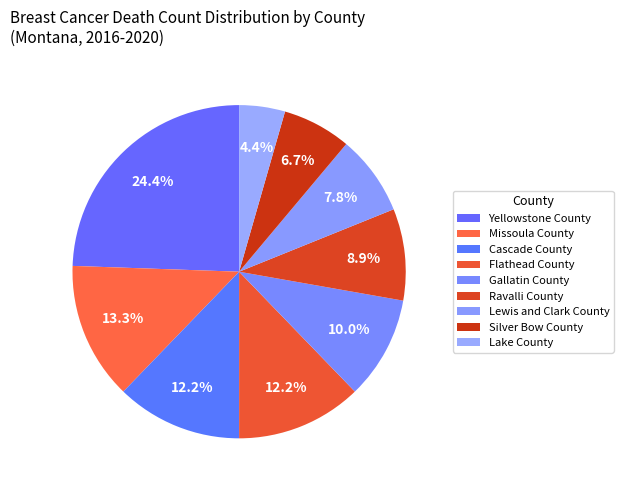

To the nearest percent, what is the average slice percentage?

11%